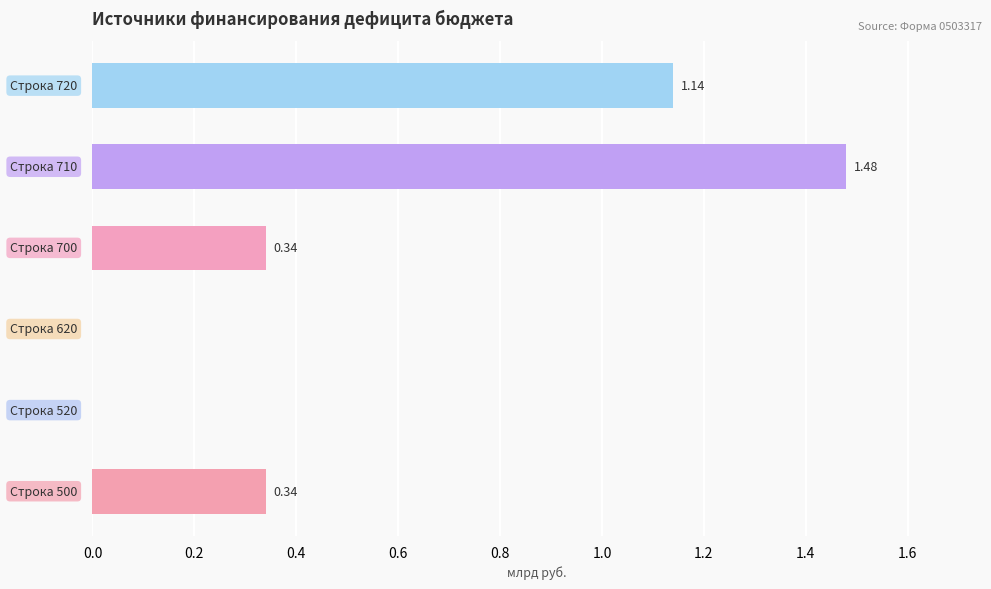

What is the sum of all values?

3.3